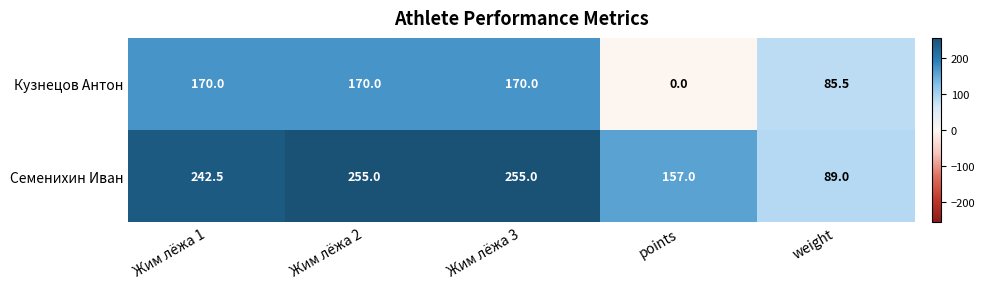

Reading left to right, what are all the values shown in this chart?

Кузнецов Антон: 170.0	170.0	170.0	0.0	85.5
Семенихин Иван: 242.5	255.0	255.0	157.0	89.0